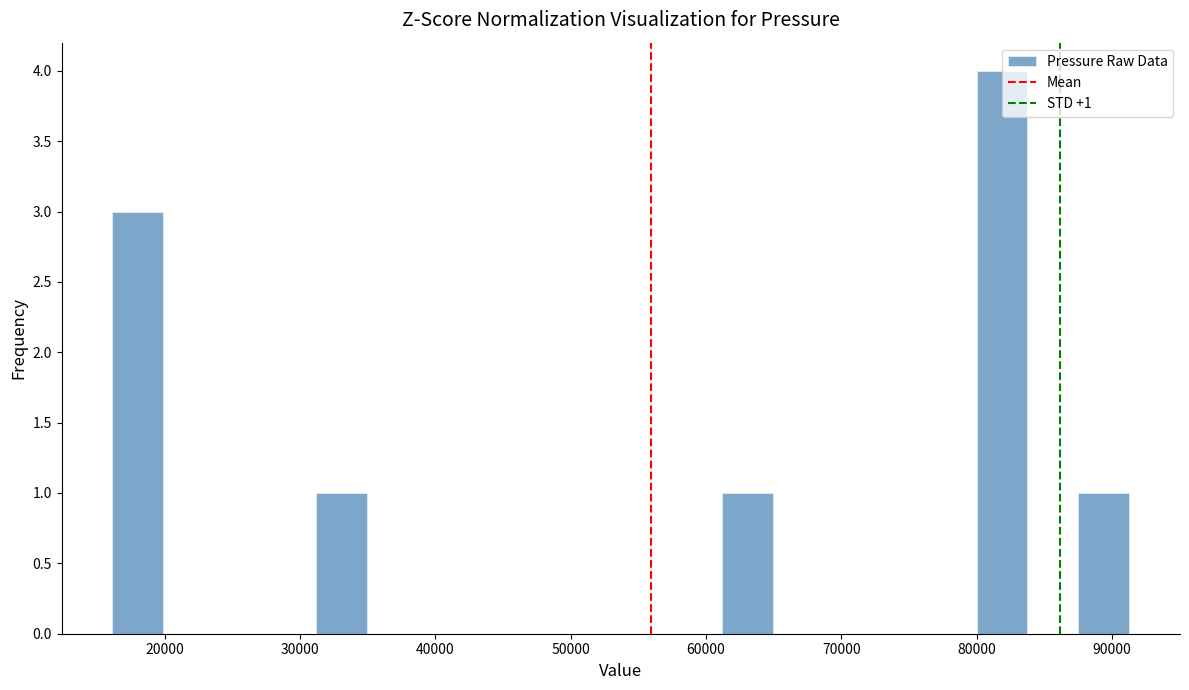

Read against the x-axis, roughly where is the centre of the tallest bar?

82000